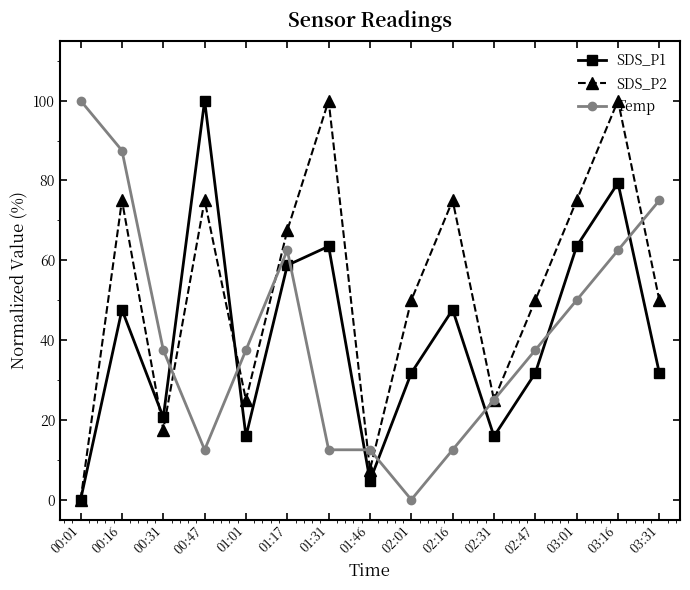

What is the sum of all SDS_P2 values?

792.5